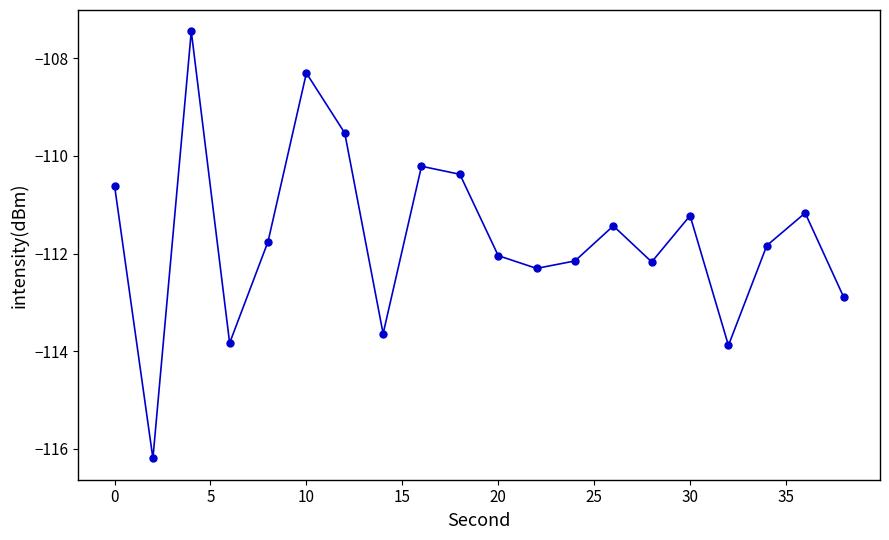

What is the difference between the second highest and minimum values?

7.9